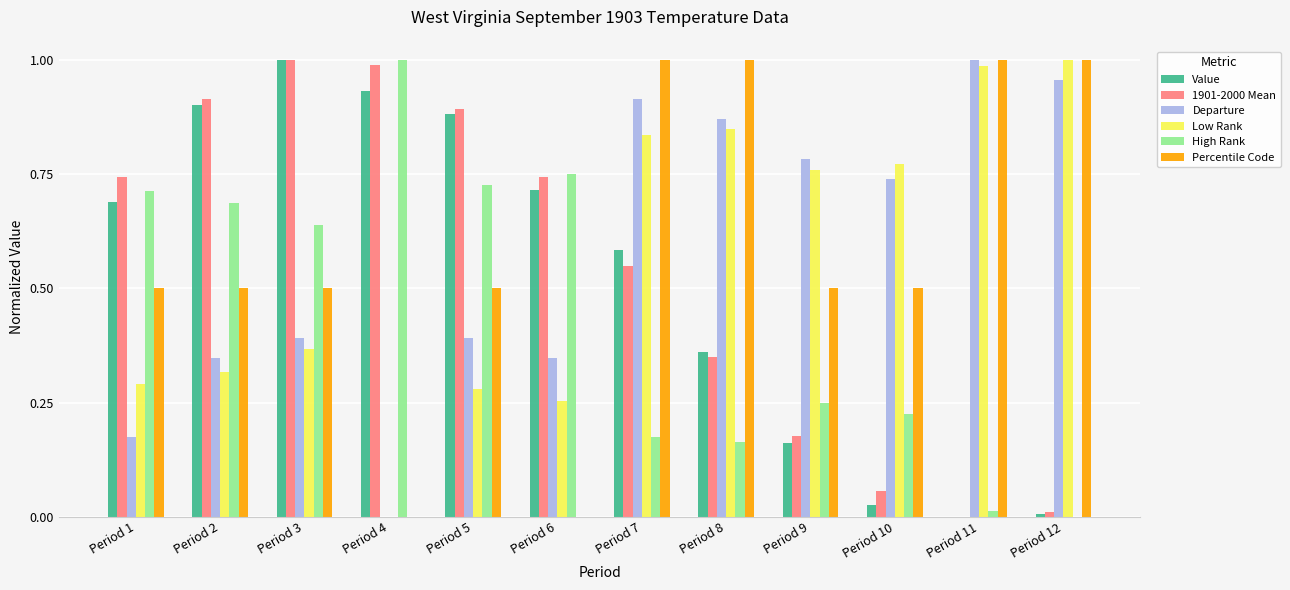

What is the sum of all Departure values?

6.9